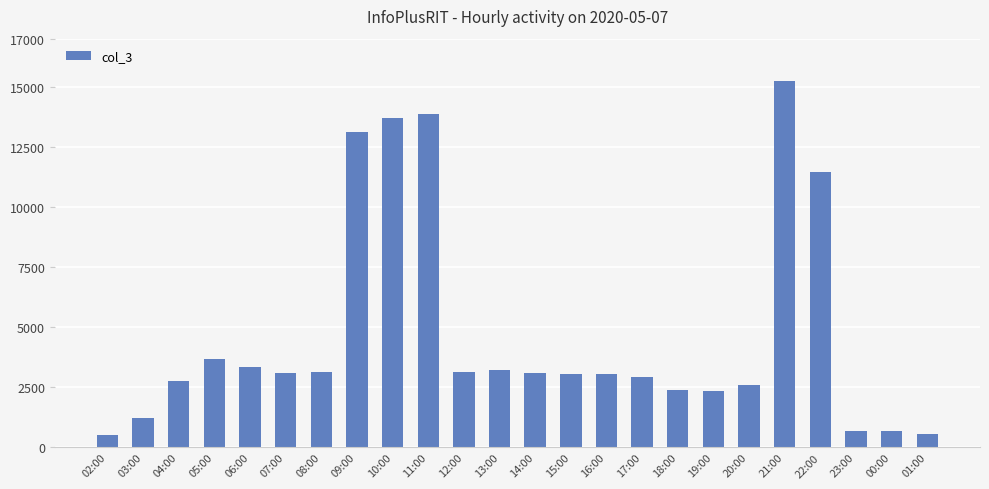

What is the value of the 23rd bar from the left?

688